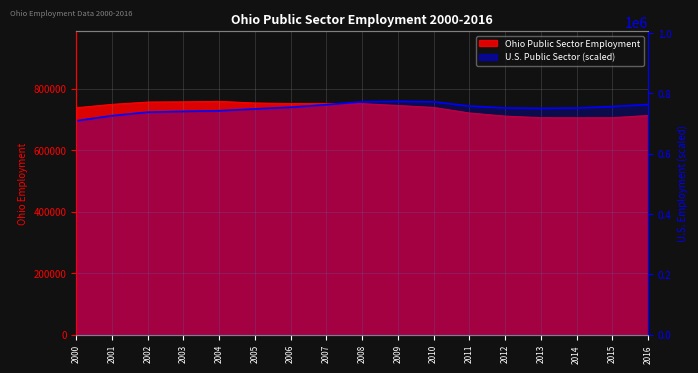

Is it true that the value at 2006 is 754106.3?

True